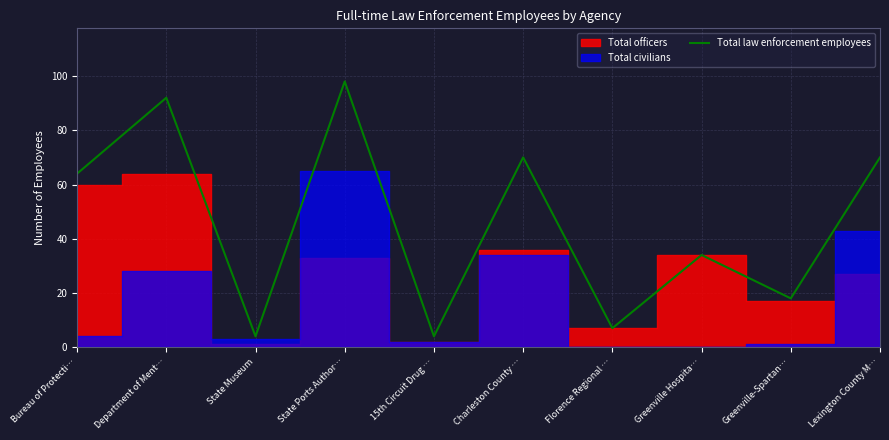

Which category has the lowest value across all series?

State Museum